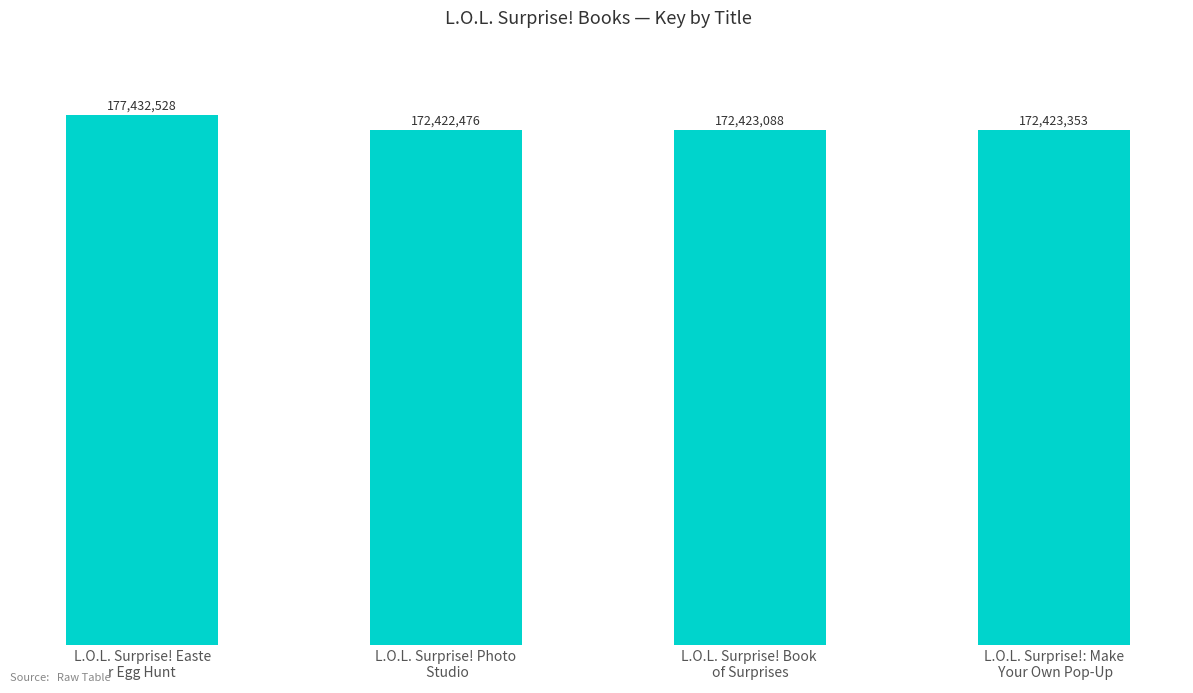

Between L.O.L. Surprise! Photo
 Studio and L.O.L. Surprise!: Make
 Your Own Pop-Up, which is larger?

L.O.L. Surprise!: Make
 Your Own Pop-Up